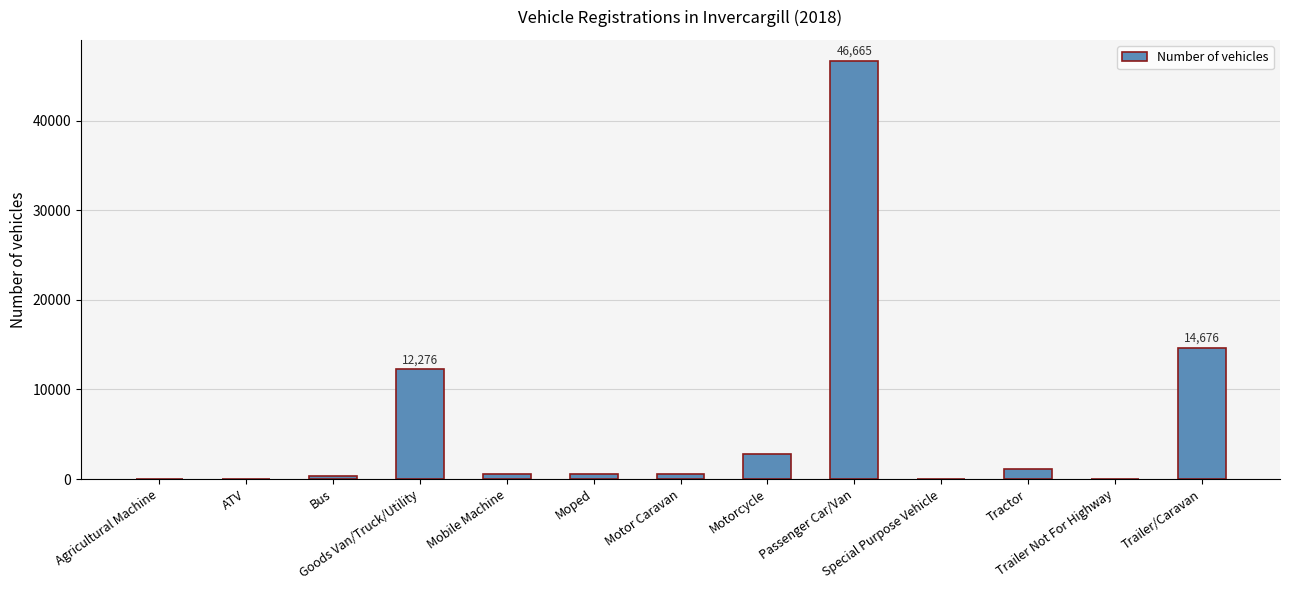

How many distinct data groups are displayed?

1